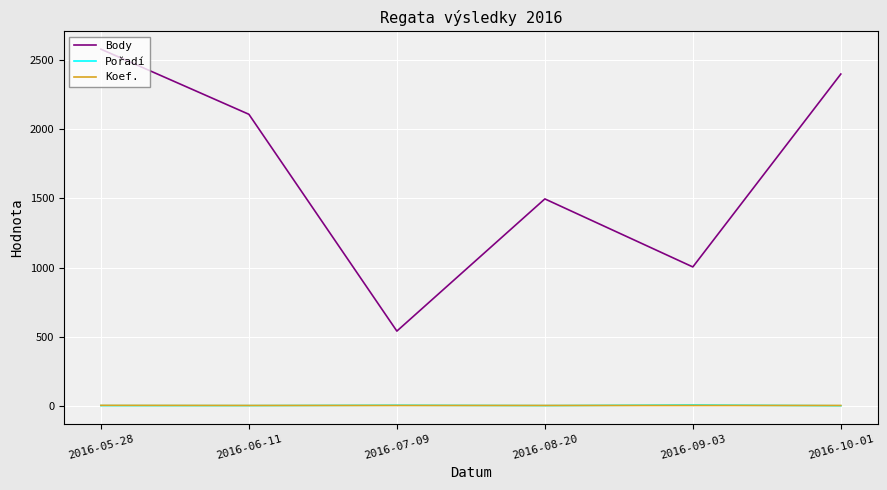

The value of Body at 2016-05-28 is 2580. True or false?

True